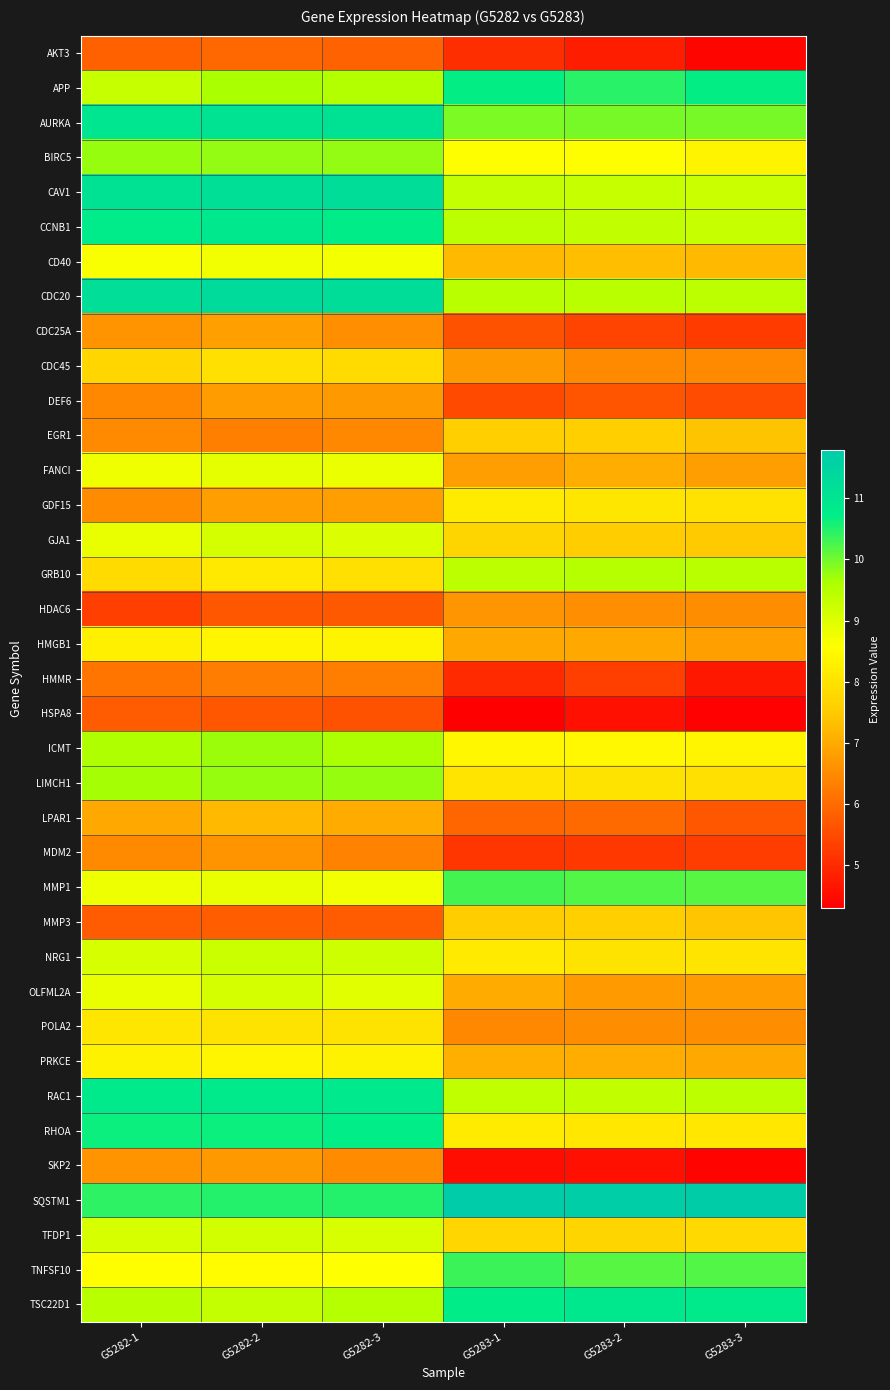

Reading left to right, what are all the values shown in this chart?

AKT3: G5282-1=5.8	G5282-2=6.0	G5282-3=5.9	G5283-1=5.1	G5283-2=4.8	G5283-3=4.4
APP: G5282-1=9.3	G5282-2=9.6	G5282-3=9.5	G5283-1=10.7	G5283-2=10.5	G5283-3=10.7
AURKA: G5282-1=11.0	G5282-2=11.1	G5282-3=11.1	G5283-1=9.9	G5283-2=10.0	G5283-3=10.0
BIRC5: G5282-1=9.8	G5282-2=9.8	G5282-3=9.8	G5283-1=8.6	G5283-2=8.6	G5283-3=8.4
CAV1: G5282-1=11.1	G5282-2=11.2	G5282-3=11.2	G5283-1=9.3	G5283-2=9.3	G5283-3=9.2
CCNB1: G5282-1=10.8	G5282-2=10.9	G5282-3=10.8	G5283-1=9.4	G5283-2=9.4	G5283-3=9.3
CD40: G5282-1=8.7	G5282-2=8.8	G5282-3=8.7	G5283-1=7.2	G5283-2=7.3	G5283-3=7.2
CDC20: G5282-1=11.2	G5282-2=11.3	G5282-3=11.2	G5283-1=9.4	G5283-2=9.5	G5283-3=9.4
CDC25A: G5282-1=6.6	G5282-2=6.8	G5282-3=6.6	G5283-1=5.6	G5283-2=5.4	G5283-3=5.3
CDC45: G5282-1=7.7	G5282-2=8.0	G5282-3=7.8	G5283-1=6.7	G5283-2=6.5	G5283-3=6.5
DEF6: G5282-1=6.5	G5282-2=6.8	G5282-3=6.7	G5283-1=5.5	G5283-2=5.7	G5283-3=5.5
EGR1: G5282-1=6.5	G5282-2=6.4	G5282-3=6.5	G5283-1=7.6	G5283-2=7.6	G5283-3=7.4
FANCI: G5282-1=8.8	G5282-2=8.9	G5282-3=8.8	G5283-1=6.8	G5283-2=7.1	G5283-3=6.8
GDF15: G5282-1=6.5	G5282-2=6.8	G5282-3=6.8	G5283-1=8.2	G5283-2=8.1	G5283-3=8.0
GJA1: G5282-1=8.9	G5282-2=9.1	G5282-3=9.0	G5283-1=7.7	G5283-2=7.5	G5283-3=7.5
GRB10: G5282-1=7.8	G5282-2=8.1	G5282-3=7.9	G5283-1=9.4	G5283-2=9.5	G5283-3=9.4
HDAC6: G5282-1=5.3	G5282-2=5.7	G5282-3=5.7	G5283-1=6.7	G5283-2=6.6	G5283-3=6.5
HMGB1: G5282-1=8.3	G5282-2=8.4	G5282-3=8.4	G5283-1=7.0	G5283-2=6.9	G5283-3=6.8
HMMR: G5282-1=6.2	G5282-2=6.3	G5282-3=6.3	G5283-1=5.0	G5283-2=5.3	G5283-3=4.7
HSPA8: G5282-1=5.7	G5282-2=5.7	G5282-3=5.6	G5283-1=4.3	G5283-2=4.6	G5283-3=4.4
ICMT: G5282-1=9.6	G5282-2=9.7	G5282-3=9.6	G5283-1=8.4	G5283-2=8.4	G5283-3=8.4
LIMCH1: G5282-1=9.7	G5282-2=9.8	G5282-3=9.8	G5283-1=8.0	G5283-2=8.0	G5283-3=8.0
LPAR1: G5282-1=7.0	G5282-2=7.3	G5282-3=7.0	G5283-1=5.9	G5283-2=6.0	G5283-3=5.7
MDM2: G5282-1=6.5	G5282-2=6.6	G5282-3=6.4	G5283-1=5.2	G5283-2=5.2	G5283-3=5.3
MMP1: G5282-1=8.8	G5282-2=8.9	G5282-3=8.7	G5283-1=10.3	G5283-2=10.2	G5283-3=10.2
MMP3: G5282-1=5.8	G5282-2=5.8	G5282-3=5.8	G5283-1=7.5	G5283-2=7.6	G5283-3=7.4
NRG1: G5282-1=9.1	G5282-2=9.2	G5282-3=9.2	G5283-1=8.2	G5283-2=8.0	G5283-3=8.0
OLFML2A: G5282-1=8.9	G5282-2=9.1	G5282-3=8.9	G5283-1=7.0	G5283-2=6.7	G5283-3=6.8
POLA2: G5282-1=8.0	G5282-2=8.0	G5282-3=8.0	G5283-1=6.5	G5283-2=6.5	G5283-3=6.5
PRKCE: G5282-1=8.3	G5282-2=8.4	G5282-3=8.3	G5283-1=7.1	G5283-2=7.0	G5283-3=7.0
RAC1: G5282-1=10.8	G5282-2=10.8	G5282-3=10.8	G5283-1=9.4	G5283-2=9.3	G5283-3=9.4
RHOA: G5282-1=10.6	G5282-2=10.6	G5282-3=10.7	G5283-1=8.2	G5283-2=8.1	G5283-3=8.1
SKP2: G5282-1=6.6	G5282-2=6.7	G5282-3=6.5	G5283-1=4.5	G5283-2=4.6	G5283-3=4.4
SQSTM1: G5282-1=10.4	G5282-2=10.5	G5282-3=10.5	G5283-1=11.8	G5283-2=11.7	G5283-3=11.7
TFDP1: G5282-1=9.1	G5282-2=9.1	G5282-3=9.1	G5283-1=7.8	G5283-2=7.7	G5283-3=7.8
TNFSF10: G5282-1=8.6	G5282-2=8.5	G5282-3=8.6	G5283-1=10.3	G5283-2=10.2	G5283-3=10.2
TSC22D1: G5282-1=9.5	G5282-2=9.3	G5282-3=9.5	G5283-1=10.8	G5283-2=10.9	G5283-3=10.8